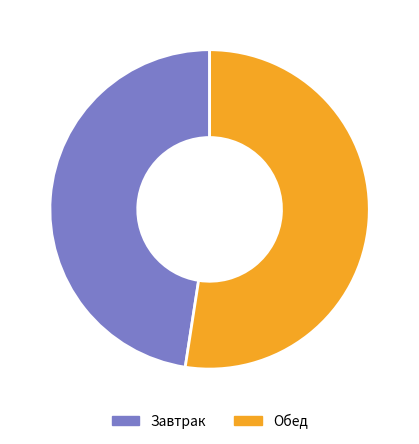

Combined, do Завтрак and Обед account for over 50%?

Yes